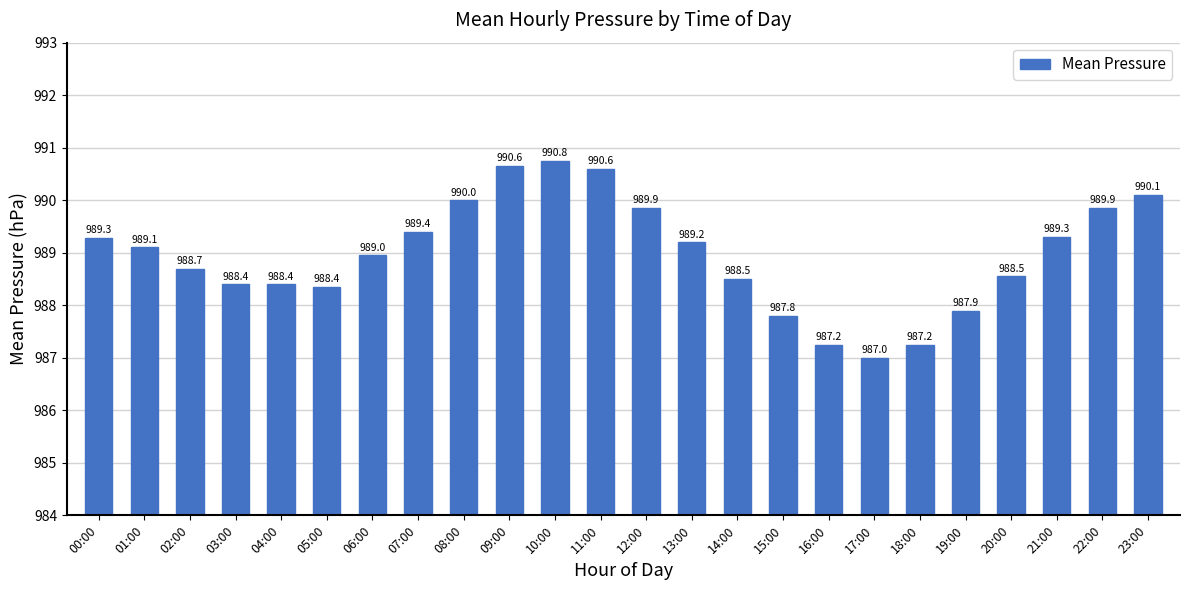

What is the approximate value at 23:00?

990.1